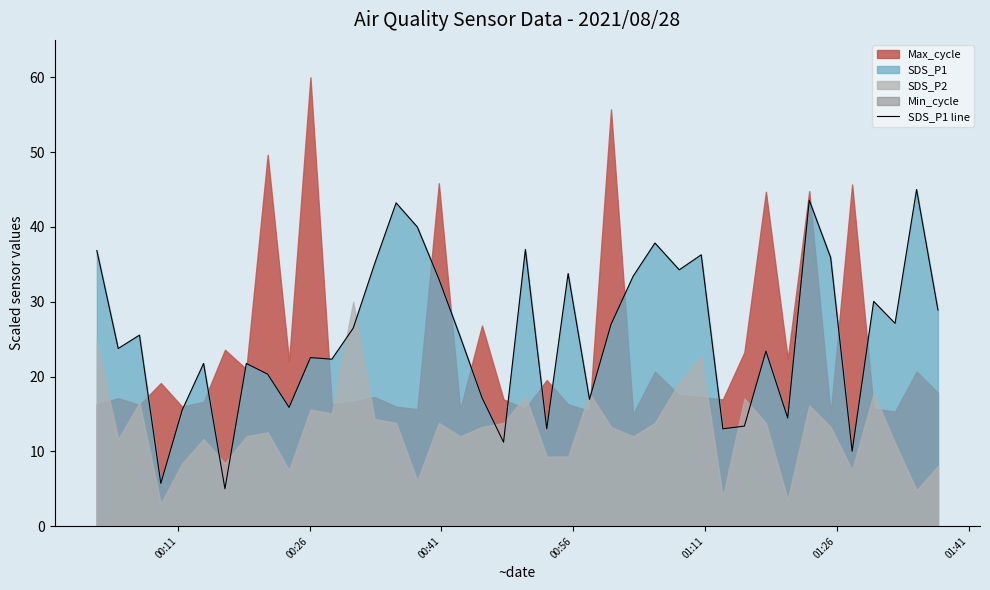

What is the lowest value of the SDS_P1 line series?

5.0